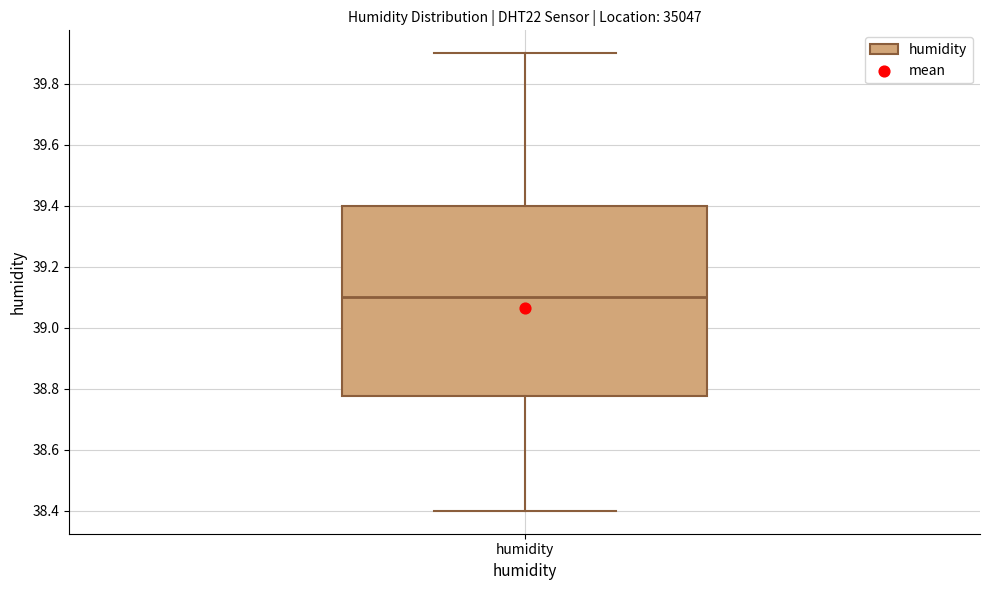

Transcribe this box plot: give where the median line is, the range the box spans, and where the two whiskers end, as read against the y-axis. The values are not printed on the chart, so give them approximately, as read against the axis.

median 39.10, box 38.78 to 39.40, whiskers 38.40 to 39.90